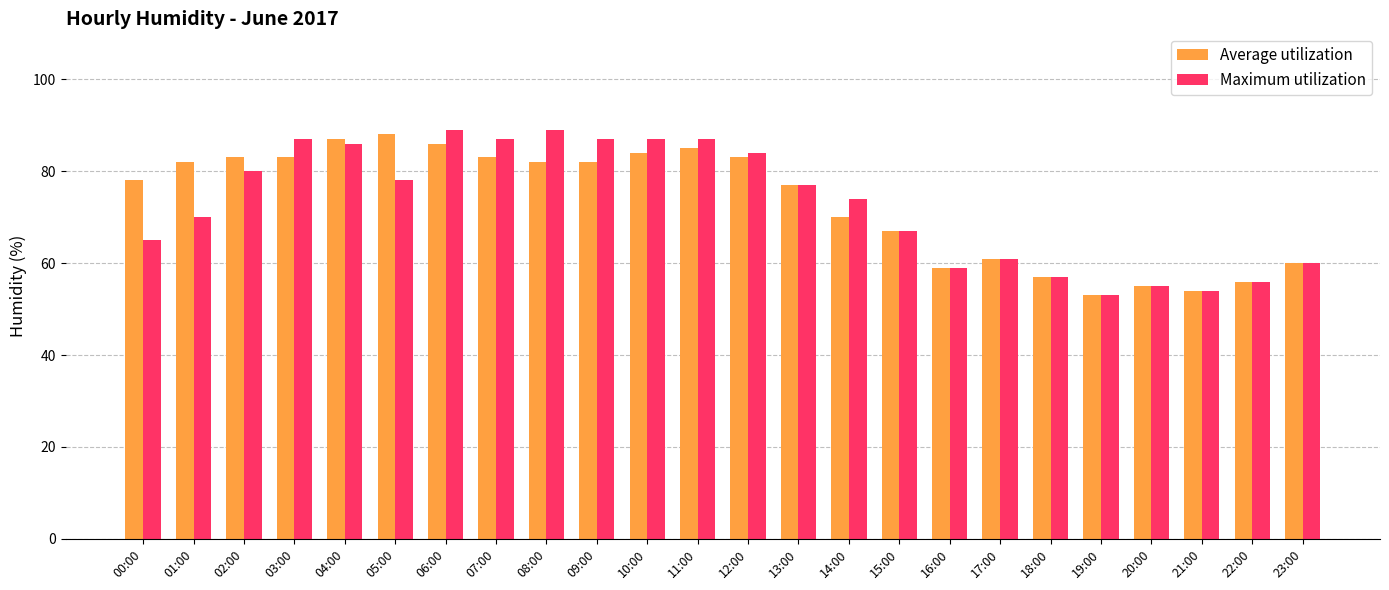

Which series changed the most between 07:00 and 23:00?

Maximum utilization